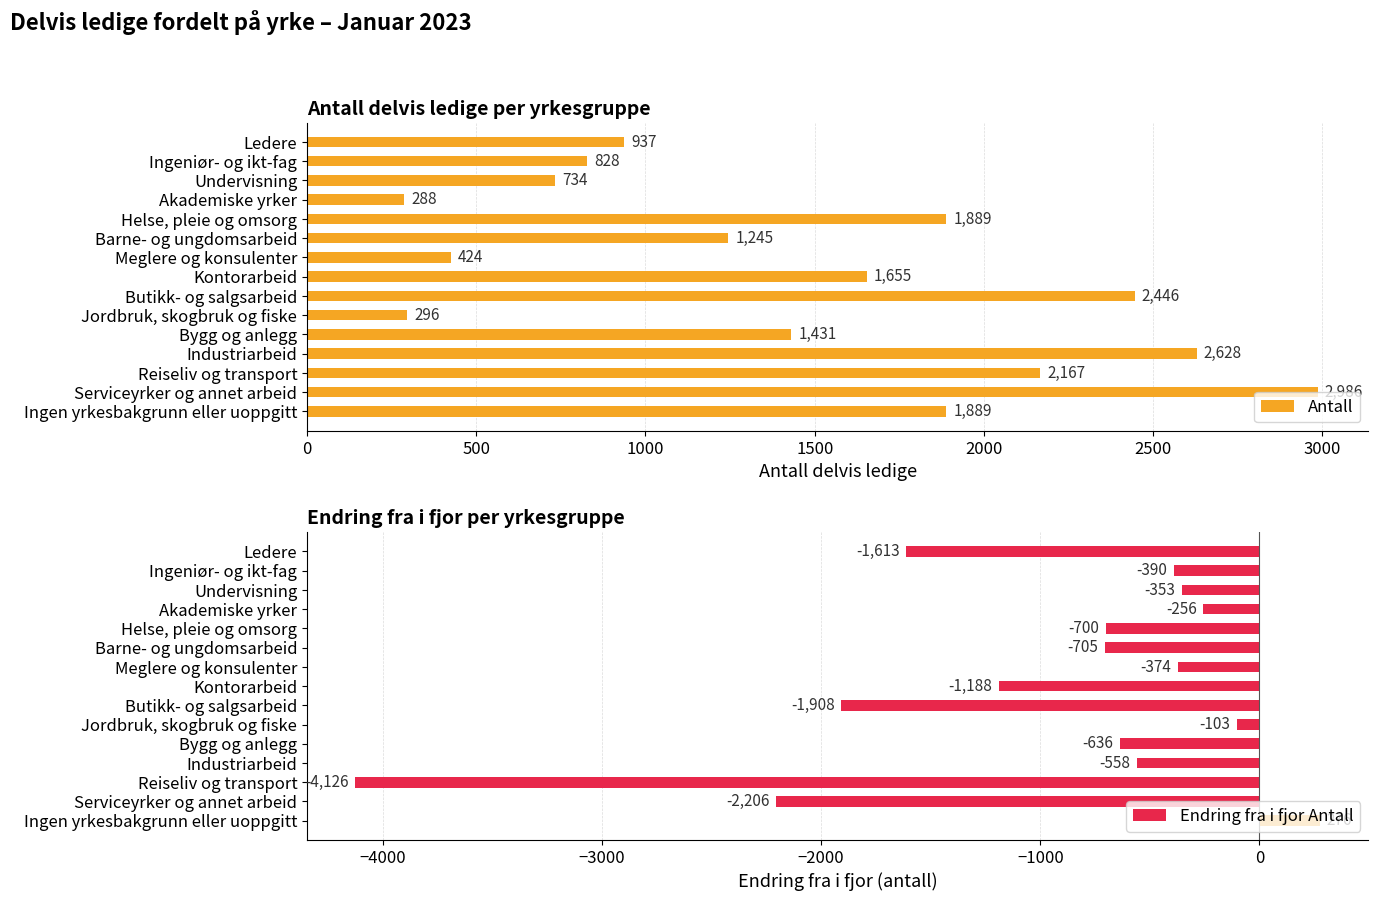

Reading left to right, transcribe all the data shown in this chart.

Antall: 937	828	734	288	1889	1245	424	1655	2446	296	1431	2628	2167	2986	1889
Endring fra i fjor Antall: -1613	-390	-353	-256	-700	-705	-374	-1188	-1908	-103	-636	-558	-4126	-2206	276